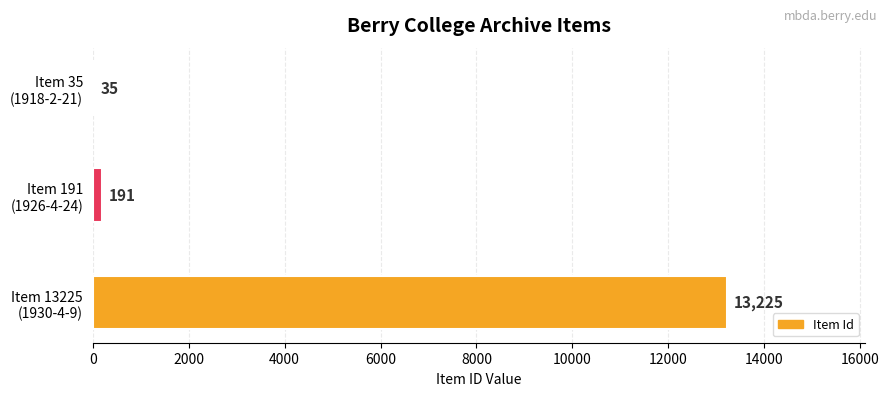

What is the maximum value shown in the chart?

13225